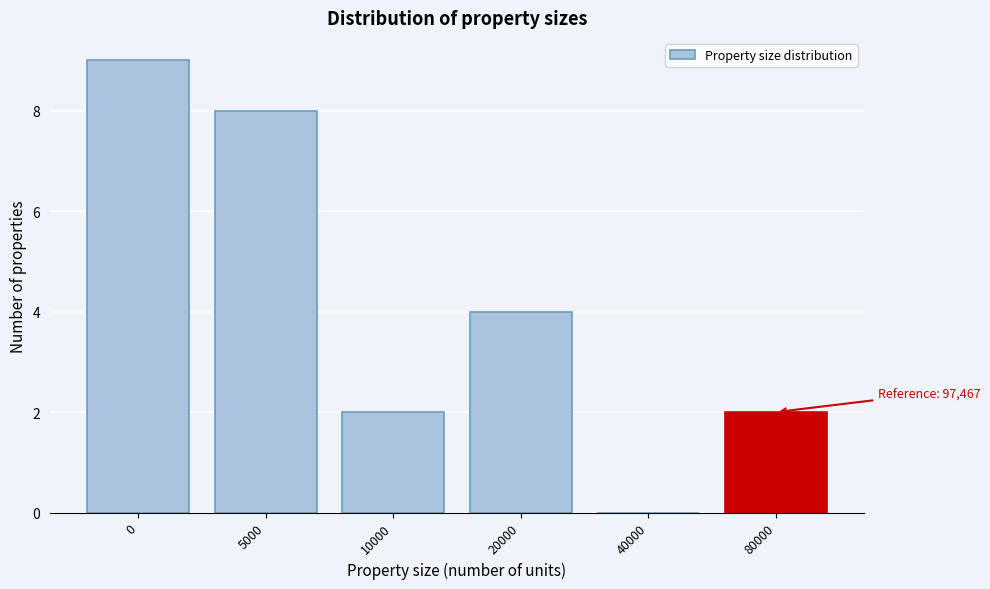

Reading left to right, what are all the values shown in this chart?

0=9	5000=8	10000=2	20000=4	40000=0	80000=2